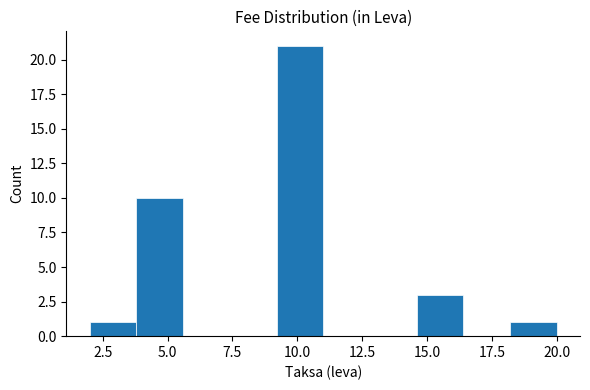

Around what value on the x-axis is the tallest bar? Give the approximate position of its centre, as read against the axis.

10.0